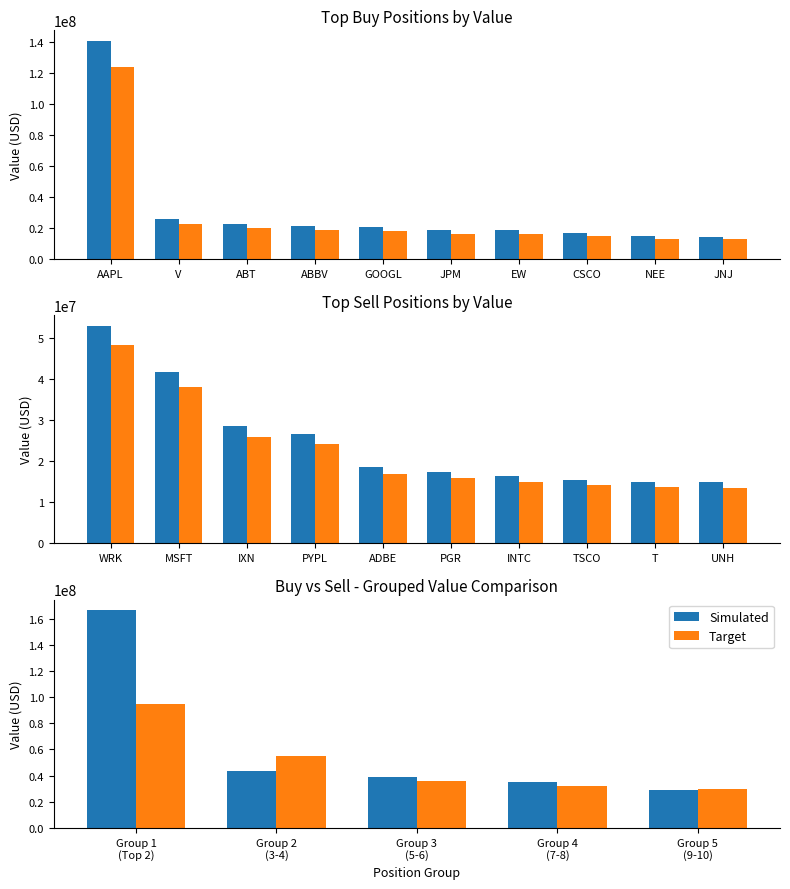

Does the chart contain stacked bars?

No